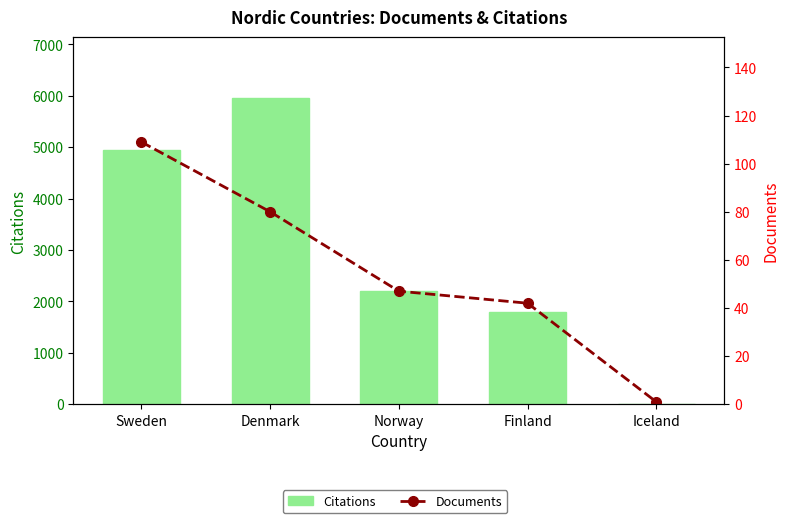

Between Denmark and Iceland, which series saw the biggest shift?

Citations